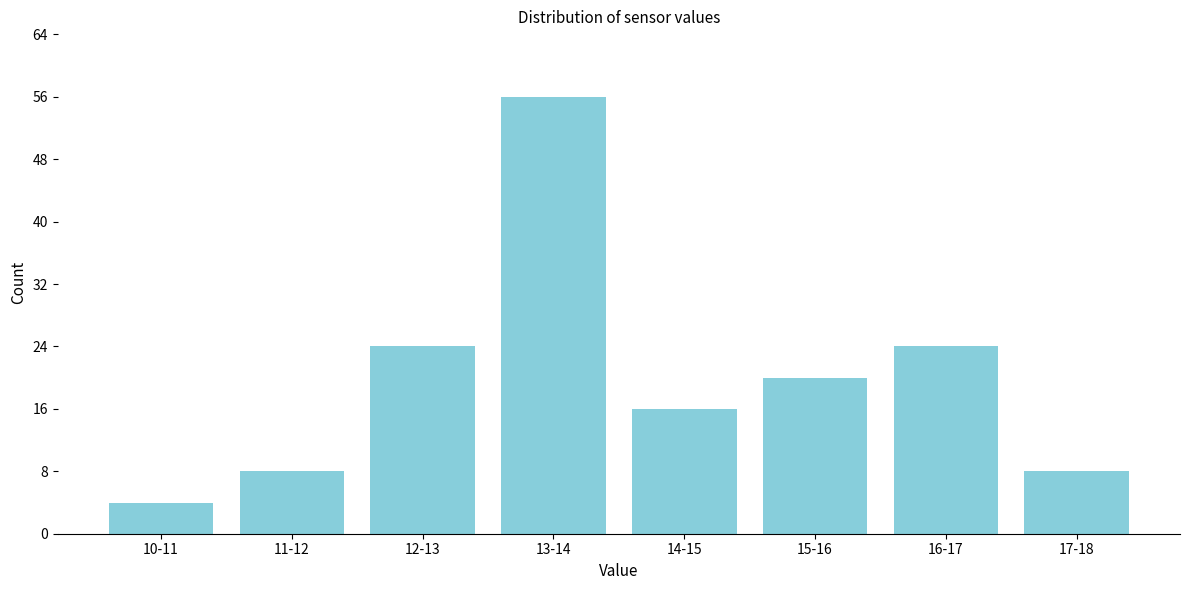

Reading right to left, list all the values displayed in this chart.

17-18=8	16-17=24	15-16=20	14-15=16	13-14=56	12-13=24	11-12=8	10-11=4